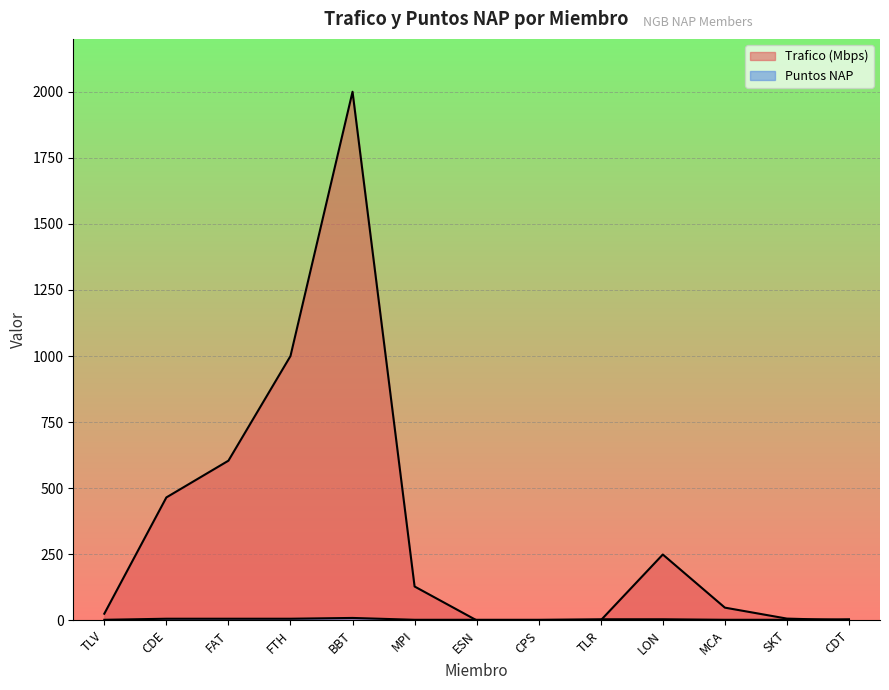

At which category is the sum across all series the highest?

BBT